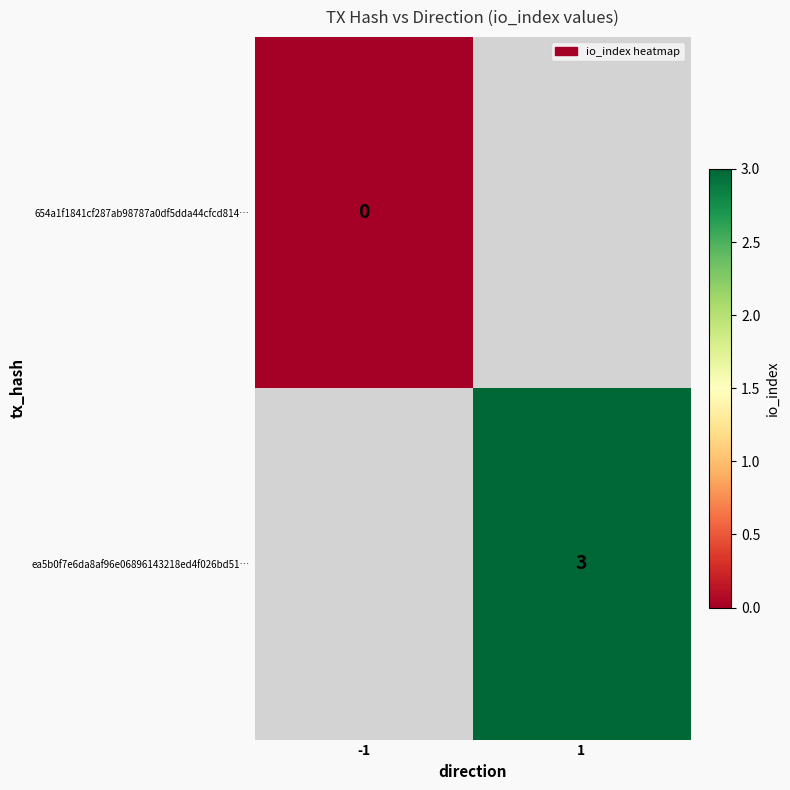

Is it true that ea5b0f7e6da8af96e06896143218ed4f026bd51… equals 3 at 1?

True